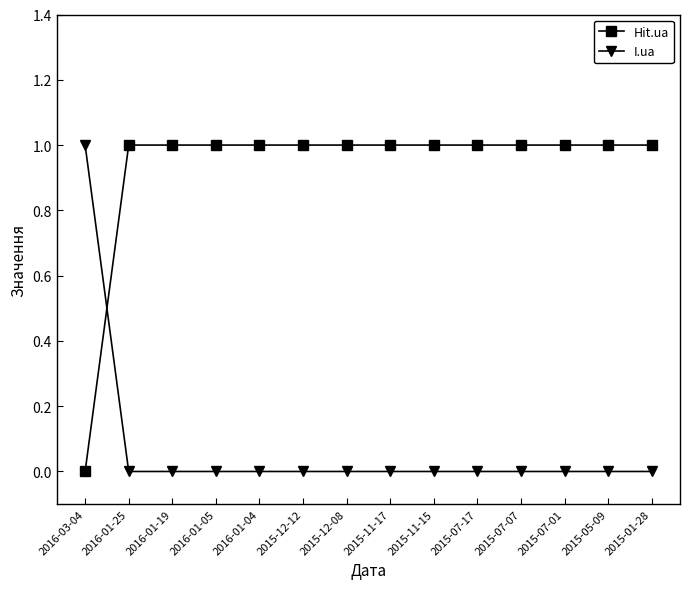

Reading left to right, list all the values displayed in this chart.

Hit.ua: 0	1	1	1	1	1	1	1	1	1	1	1	1	1
I.ua: 1	0	0	0	0	0	0	0	0	0	0	0	0	0